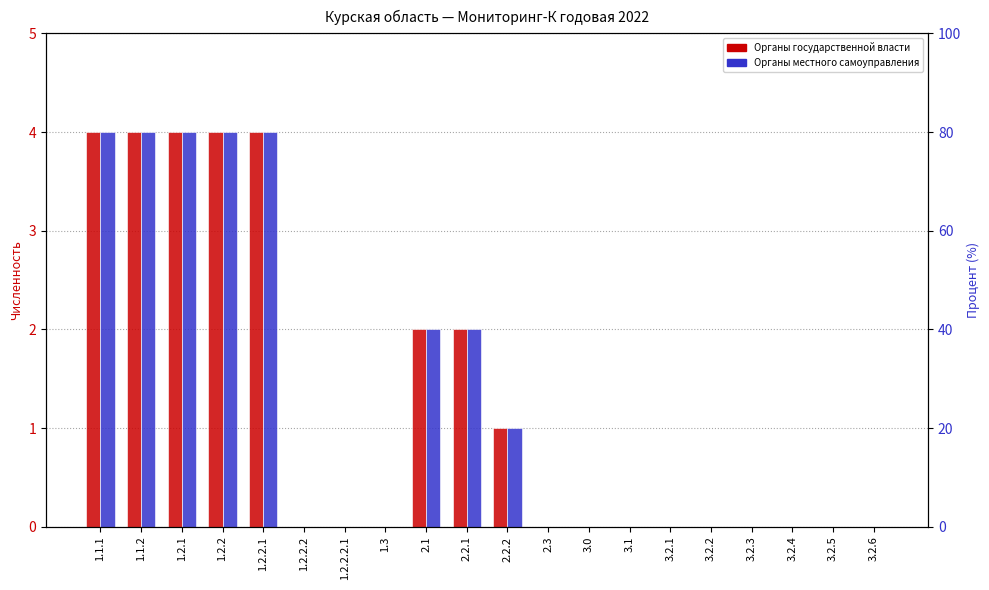

Is it true that Органы местного самоуправления equals 0 at 3.2.5?

True